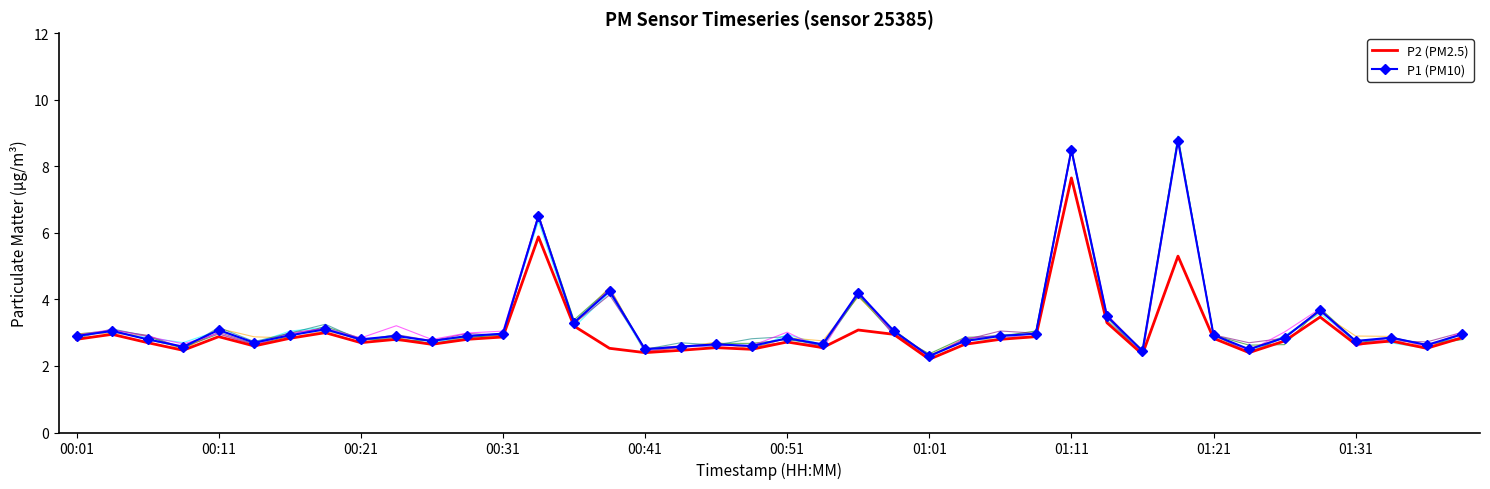

Which has a higher value, 13 or 31?

13